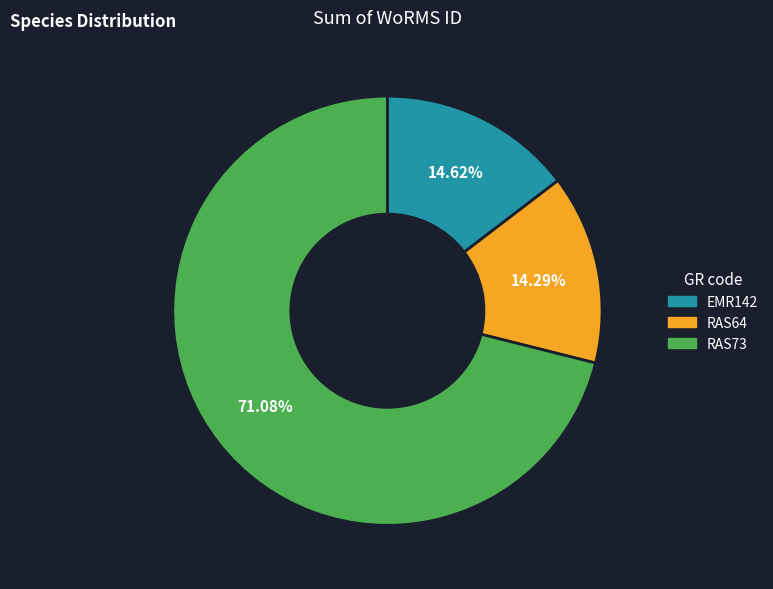

What is the total percentage of RAS64 and RAS73?

85.4%